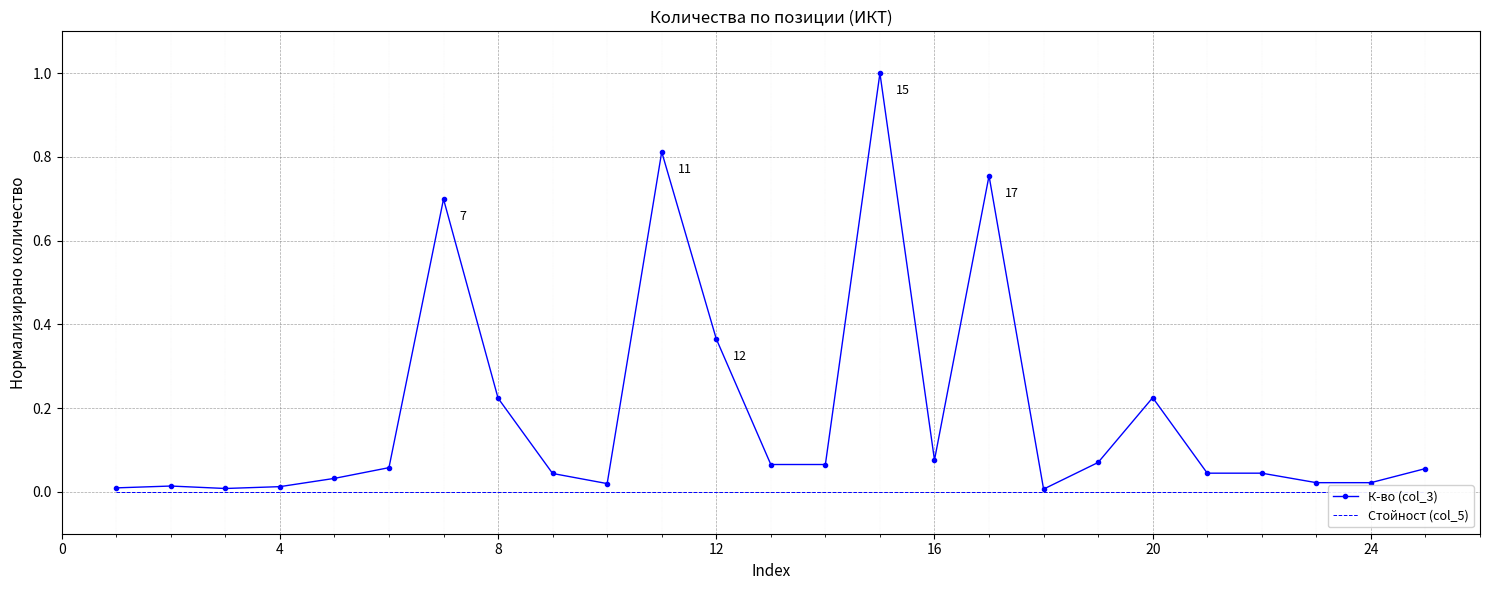

Which series has the widest spread of values?

К-во (col_3)